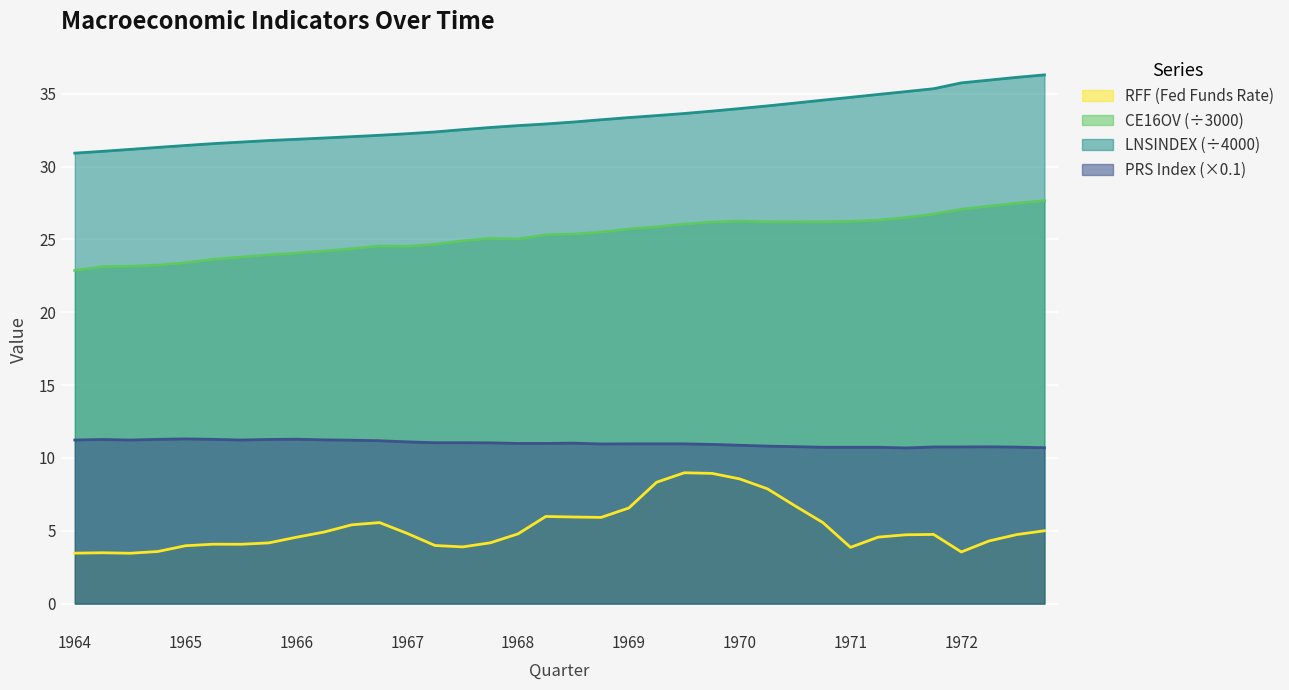

True or false: CE16OV and RFF cross at least once.

False